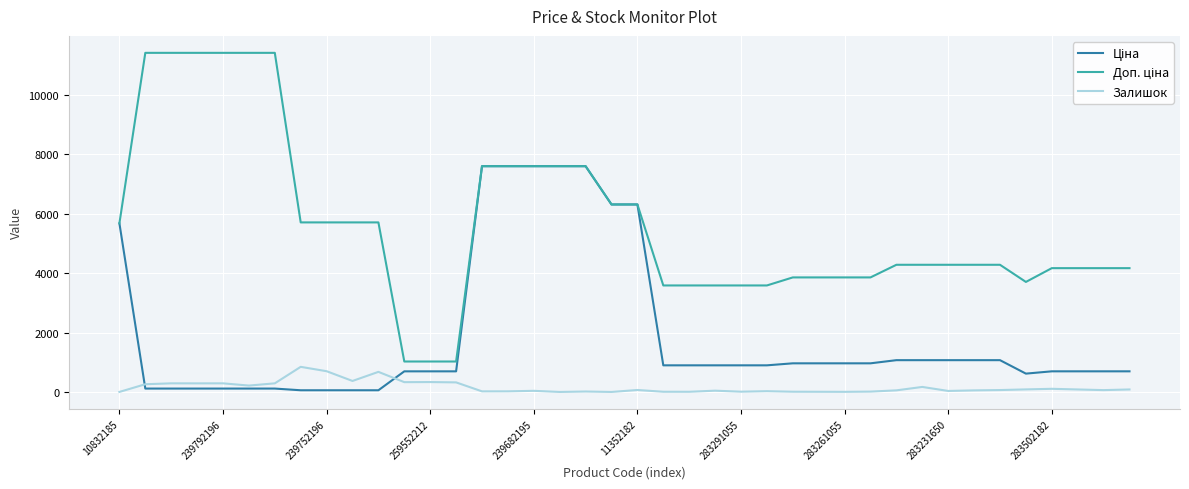

What is the maximum value shown in the chart?

11410.0